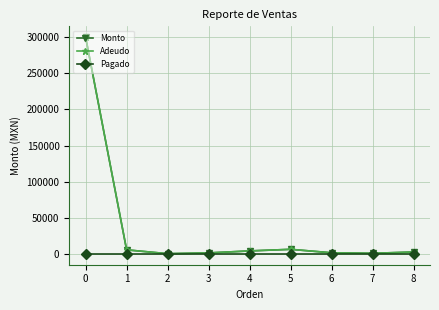

What is the sum of the Monto values at 2 and 7?

1077.0